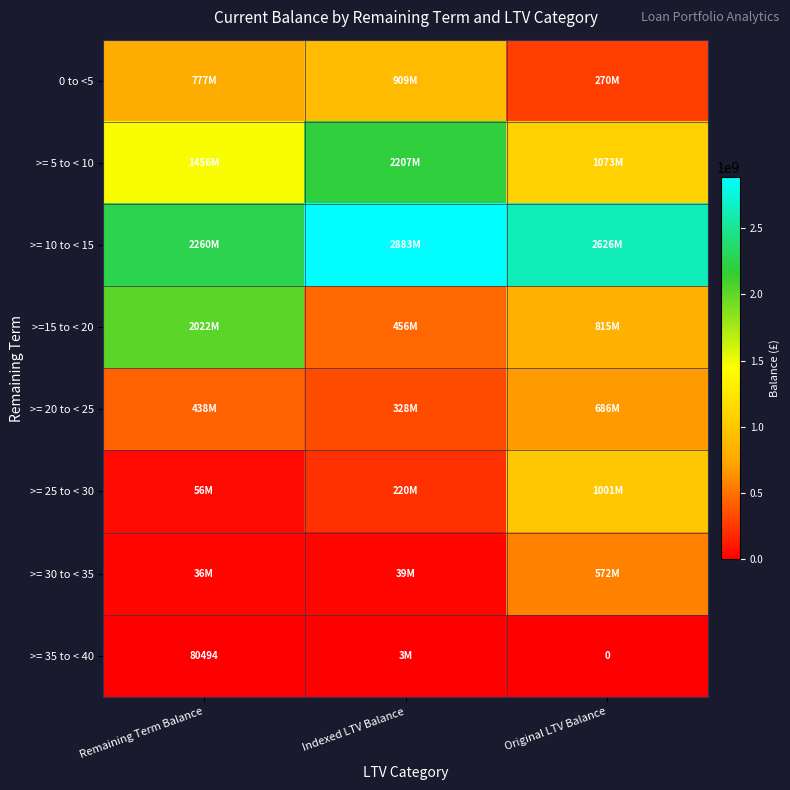

Rank the series by their maximum value, from lowest to highest.

>= 35 to < 40, >= 30 to < 35, >= 20 to < 25, 0 to <5, >= 25 to < 30, >=15 to < 20, >= 5 to < 10, >= 10 to < 15